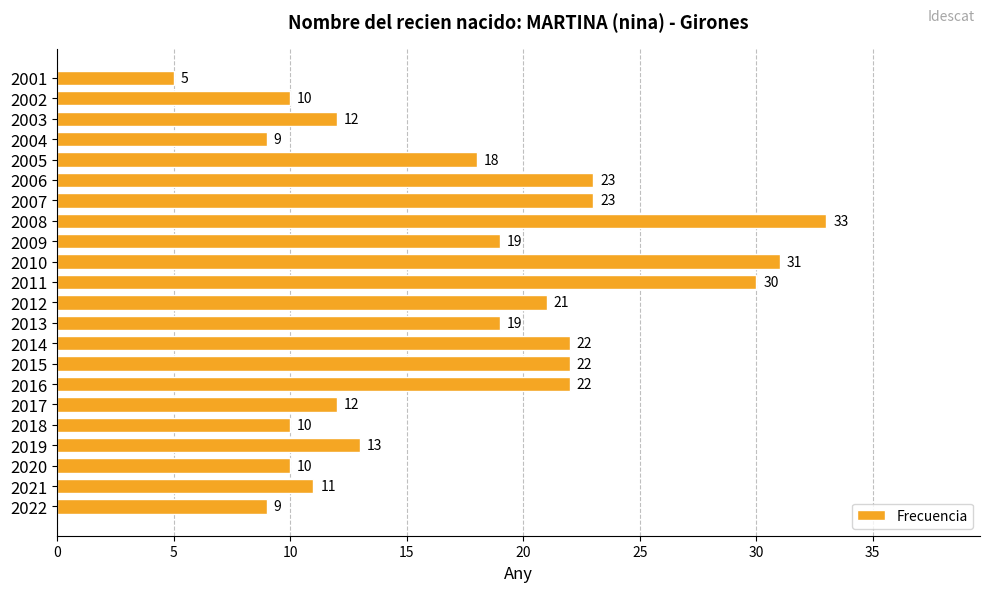

Reading bottom to top, extract all data points from this chart.

9	11	10	13	10	12	22	22	22	19	21	30	31	19	33	23	23	18	9	12	10	5